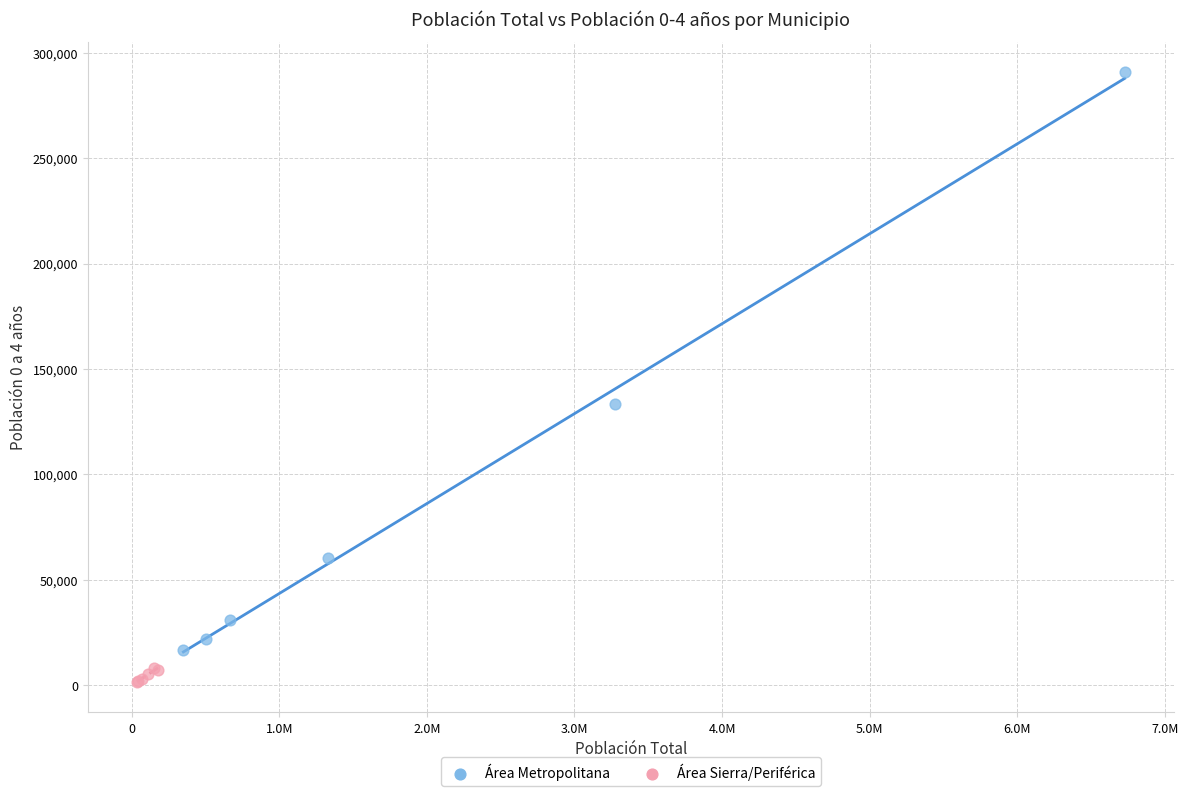

Which series has the widest spread of Y values?

Área Metropolitana